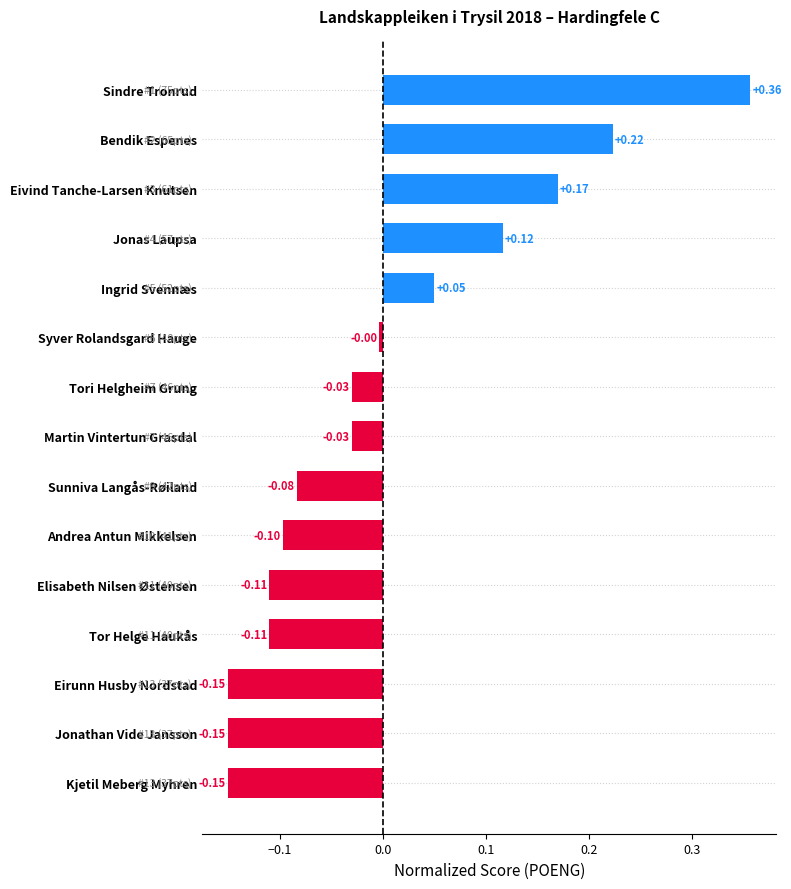

What is the label of the 4th bar from the bottom?

Tor Helge Haukås